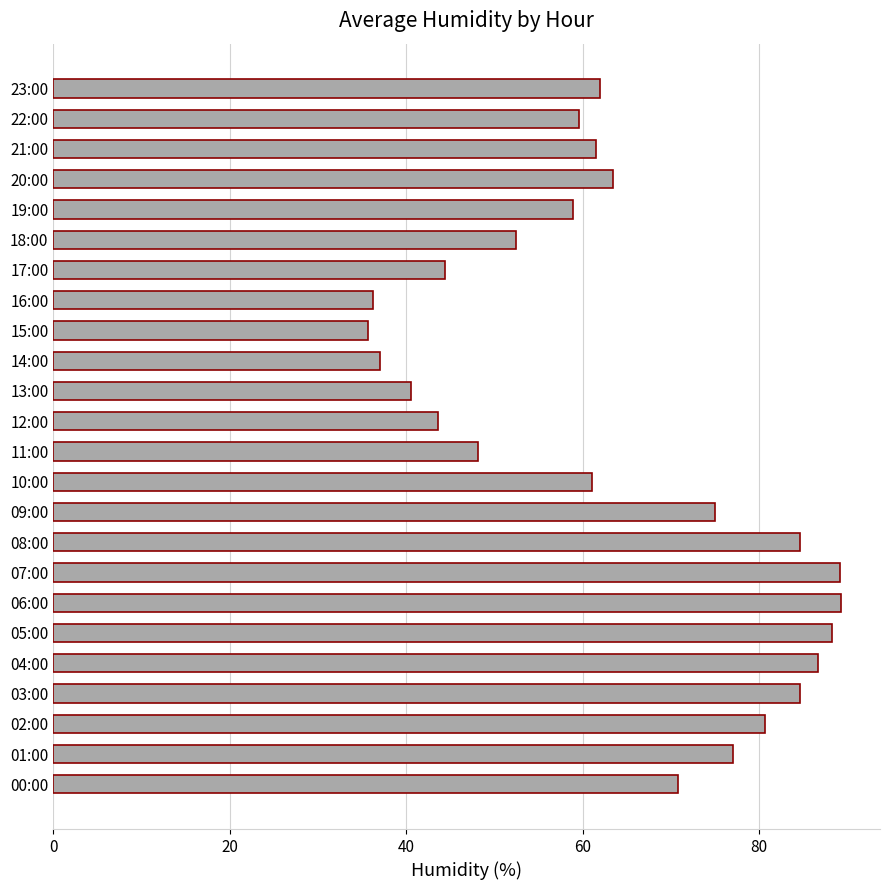

The chart shows a value of 48.1 at 11:00. True or false?

True